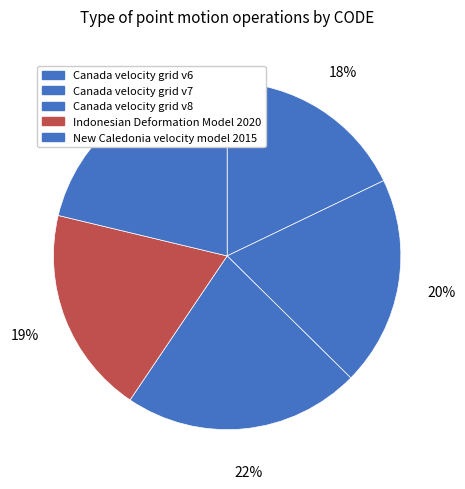

How many slices are in this pie chart?

5